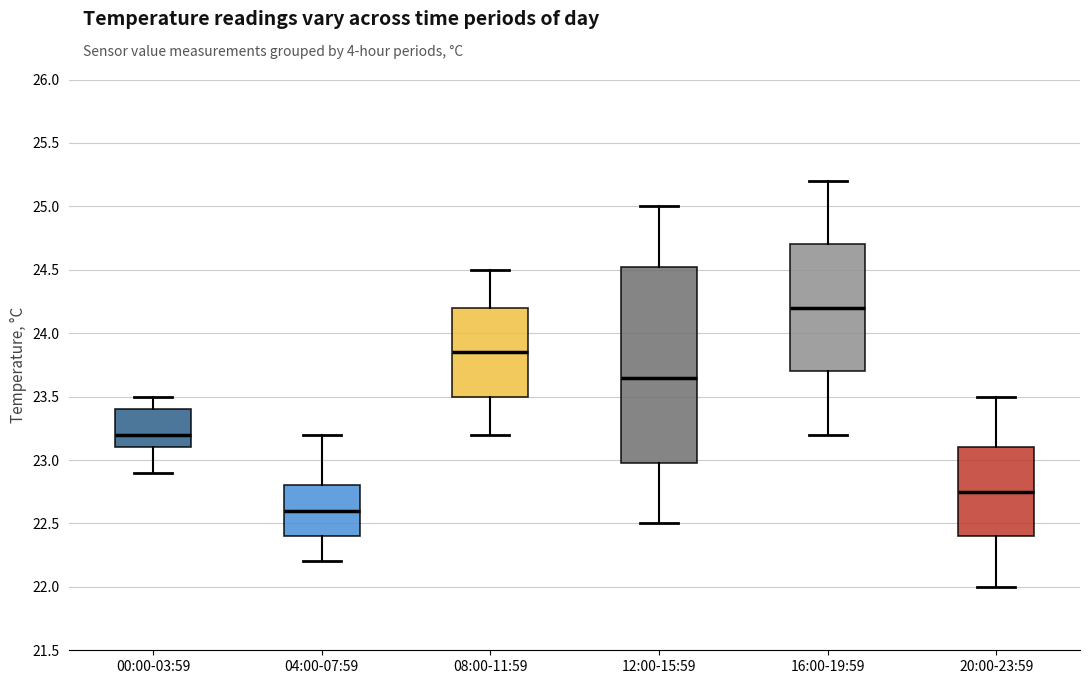

Reading left to right, transcribe this box plot: for each box, give where its median line is, the range the box spans, and where its two whiskers end, as read against the y-axis. The values are not printed on the chart, so give them approximately, as read against the axis.

00:00-03:59: median 23.20, box 23.10 to 23.40, whiskers 22.90 to 23.50
04:00-07:59: median 22.60, box 22.40 to 22.80, whiskers 22.20 to 23.20
08:00-11:59: median 23.85, box 23.50 to 24.20, whiskers 23.20 to 24.50
12:00-15:59: median 23.65, box 23.00 to 24.55, whiskers 22.50 to 25.00
16:00-19:59: median 24.20, box 23.70 to 24.70, whiskers 23.20 to 25.20
20:00-23:59: median 22.75, box 22.40 to 23.10, whiskers 22.00 to 23.50